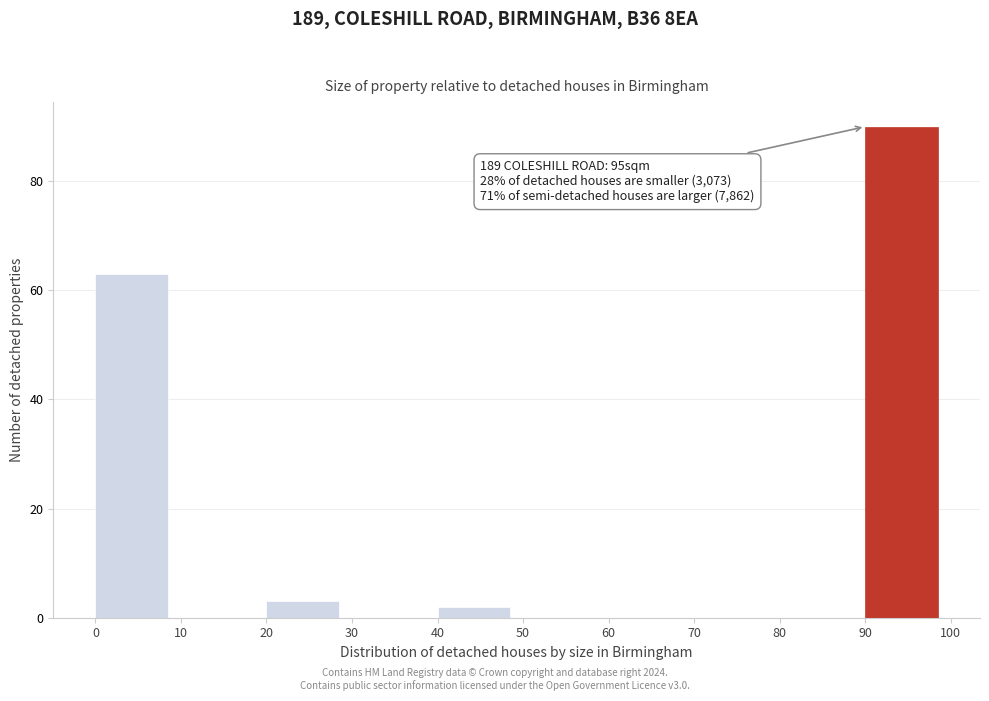

Which range on the x-axis has the tallest bar?

90 to 100